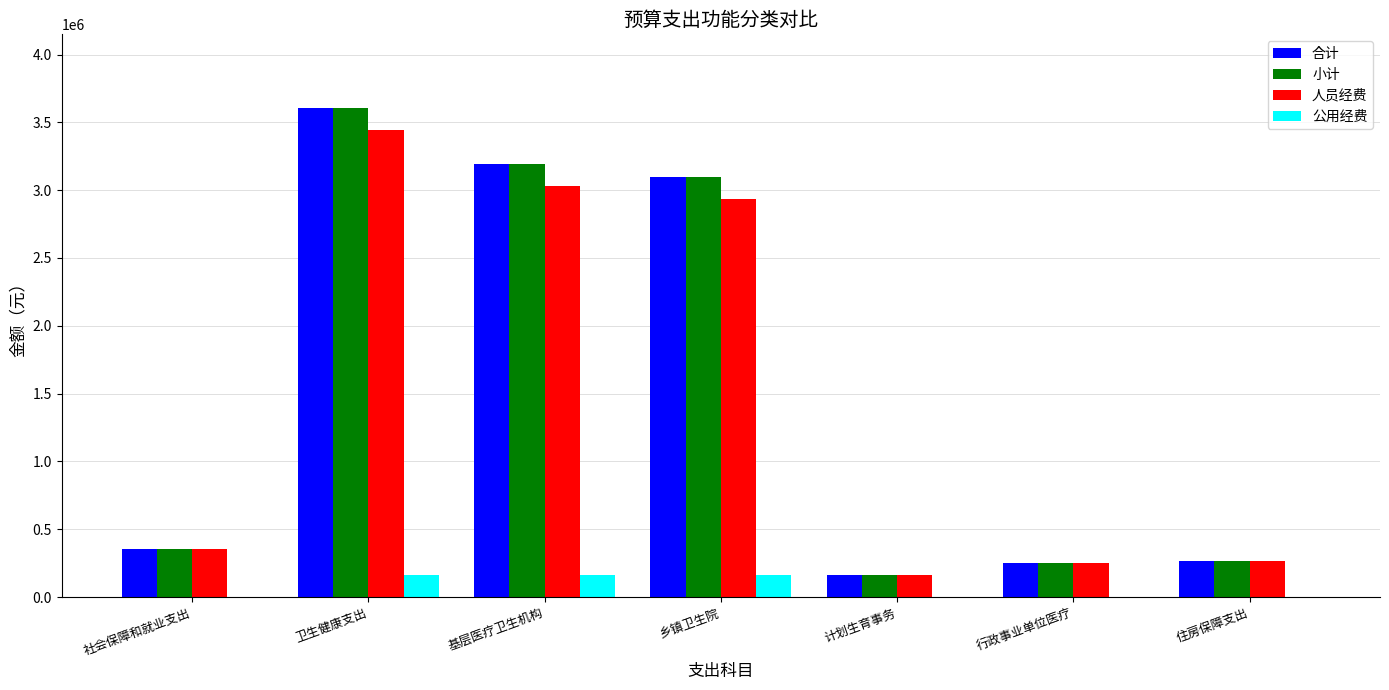

How many groups of bars are there?

7